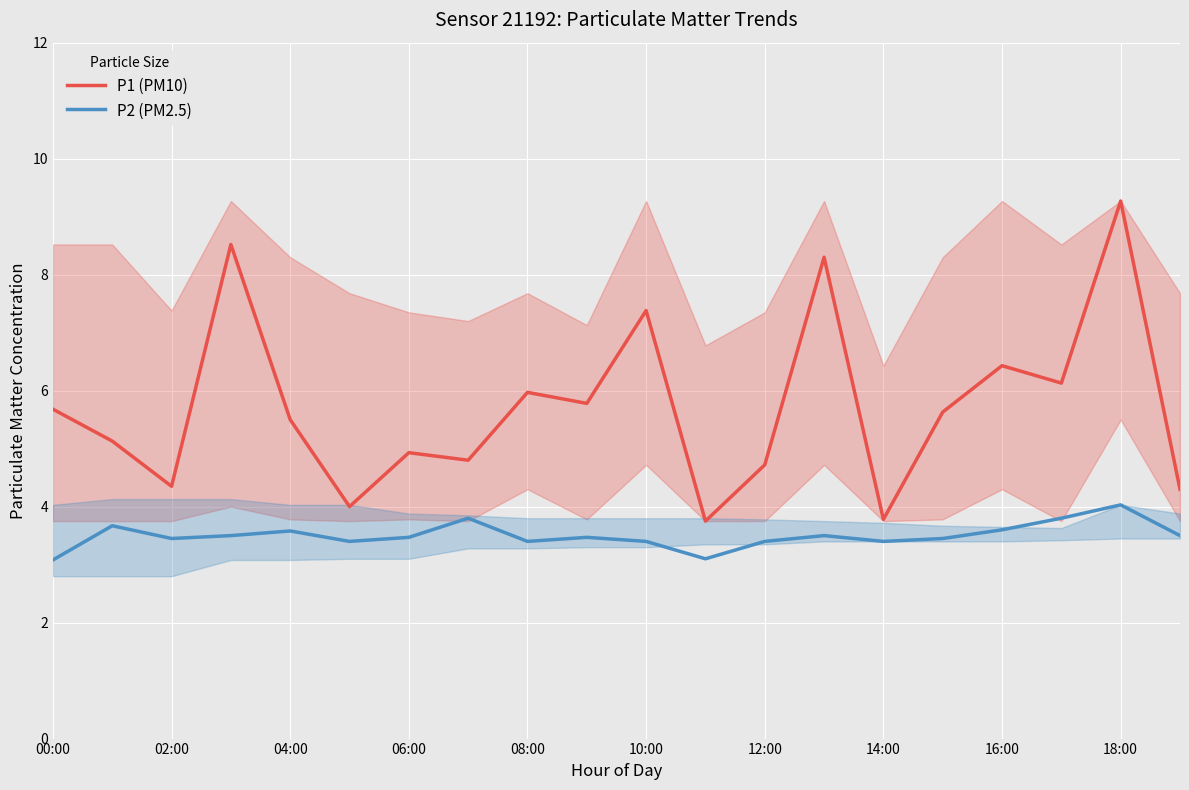

True or false: P1 (PM10) and P2 (PM2.5) intersect in this chart.

False